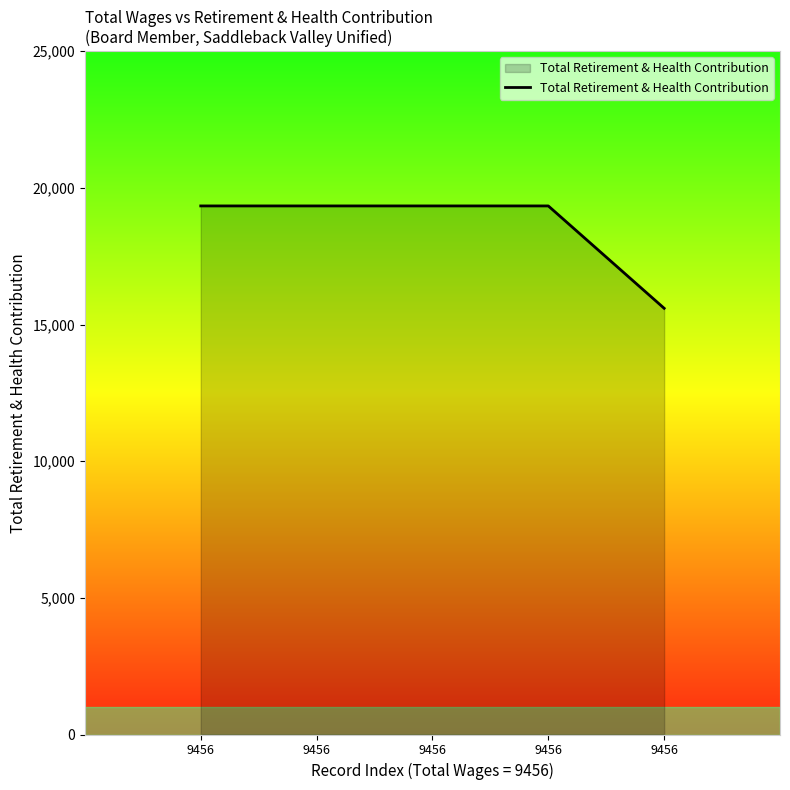

Does the chart have visible grid lines?

No